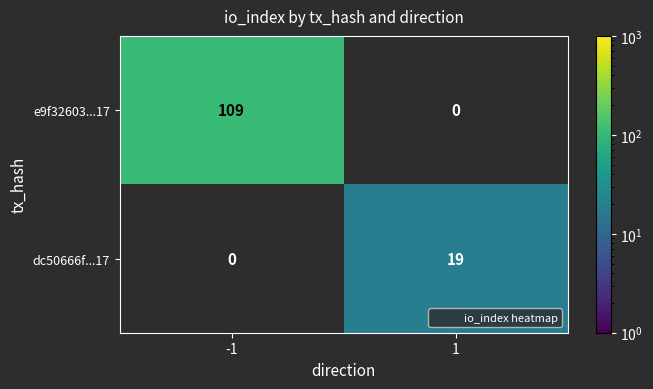

List the series in order of their peak value, lowest first.

dc50666f...17, e9f32603...17